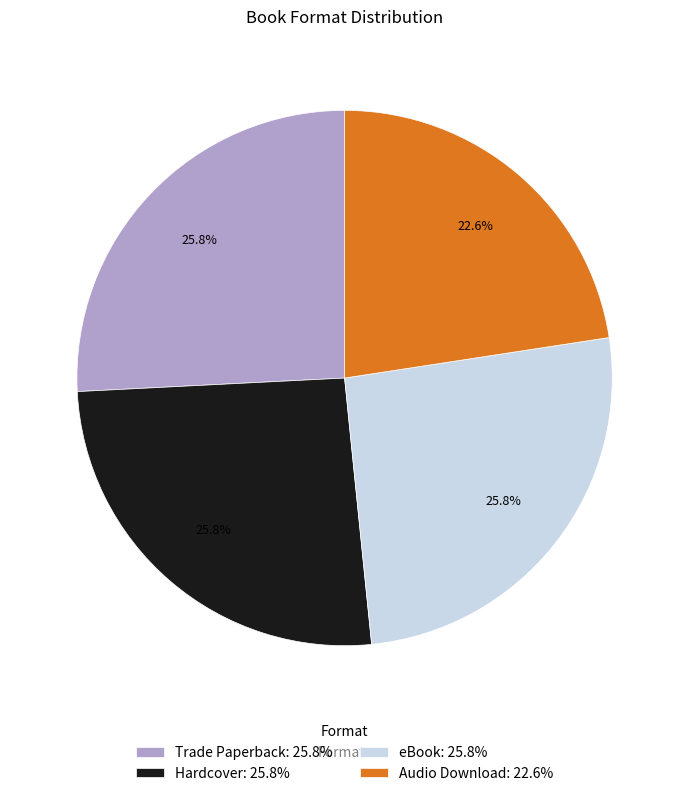

How many slices are in this pie chart?

4